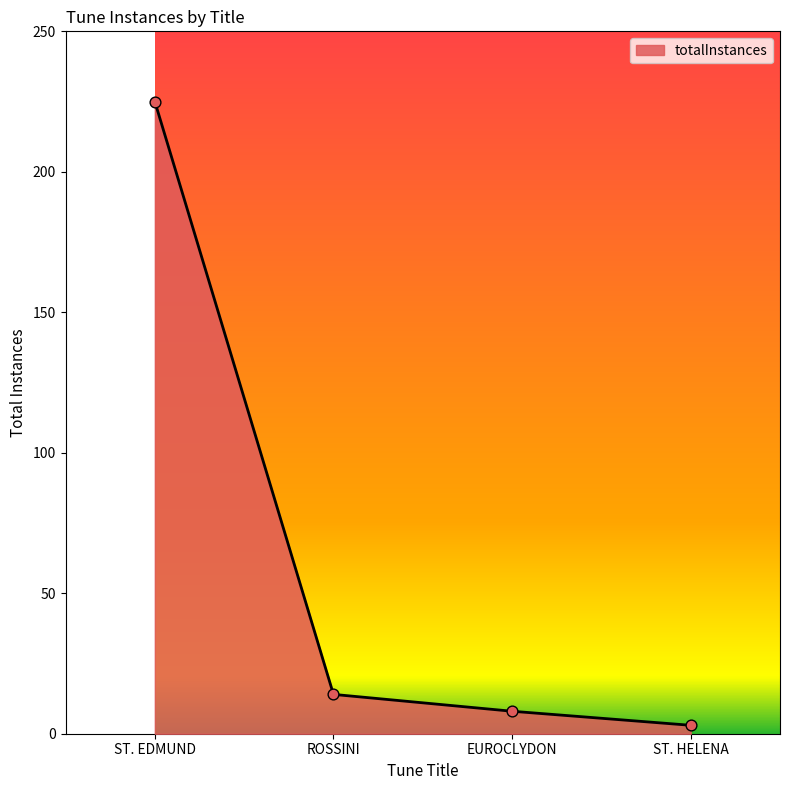

What is the change in value from ST. EDMUND to ROSSINI?

-211